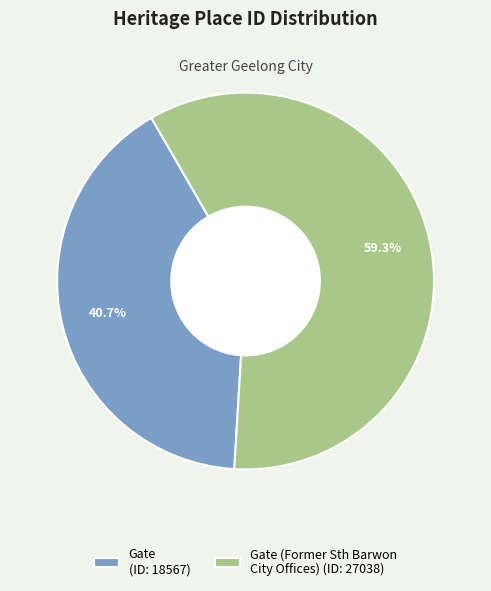

Rank the categories by value from highest to lowest.

Gate (Former Sth Barwon City Offices) (ID: 27038), Gate (ID: 18567)